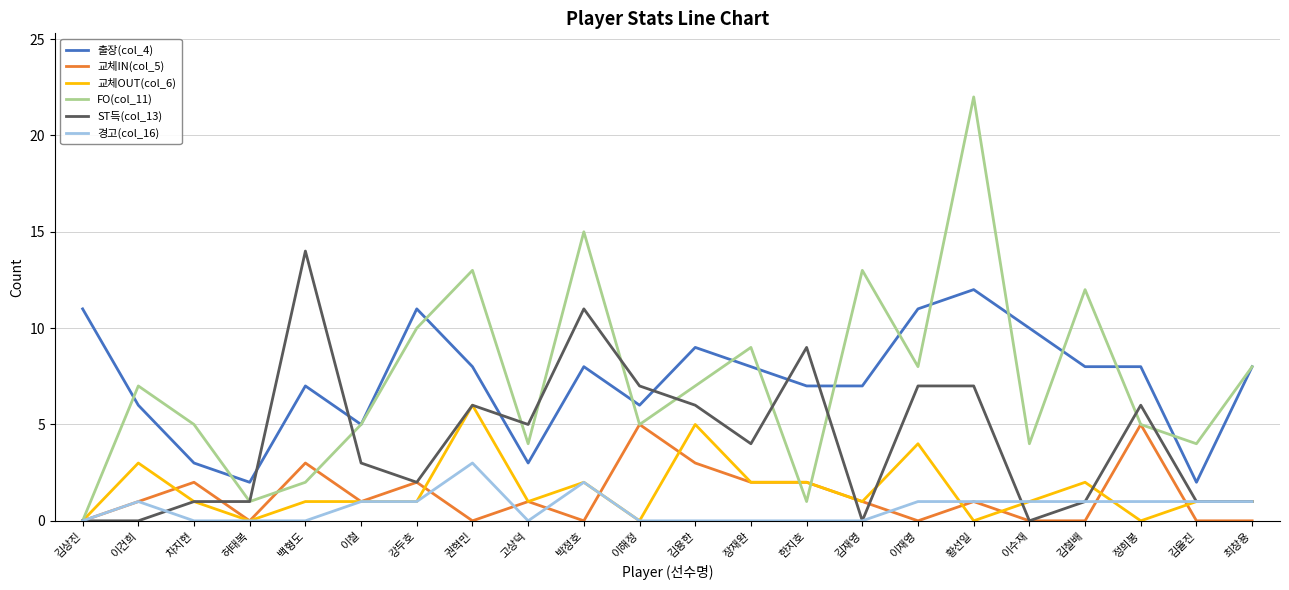

What position from the left is 김재영?

15